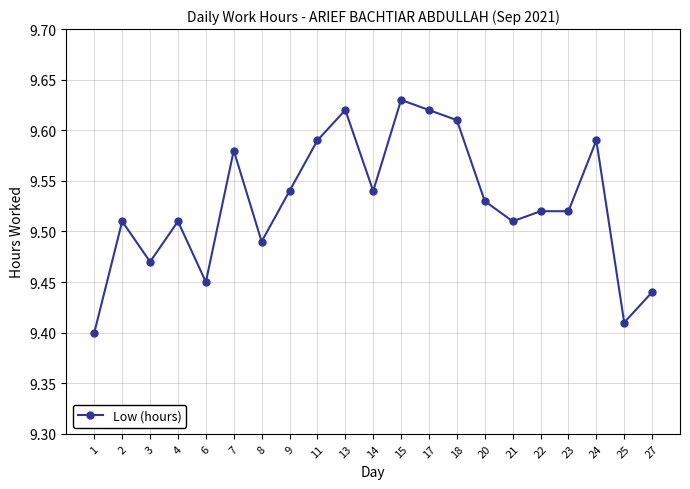

What is the sum of the values at 3 and 1?

18.9